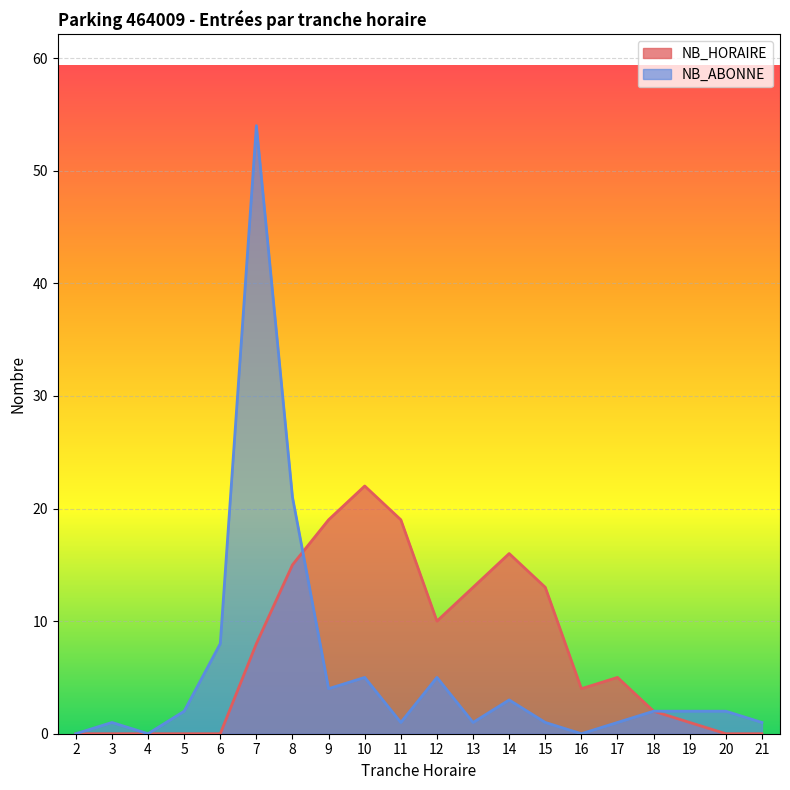

At which label does NB_HORAIRE first exceed 5?

7